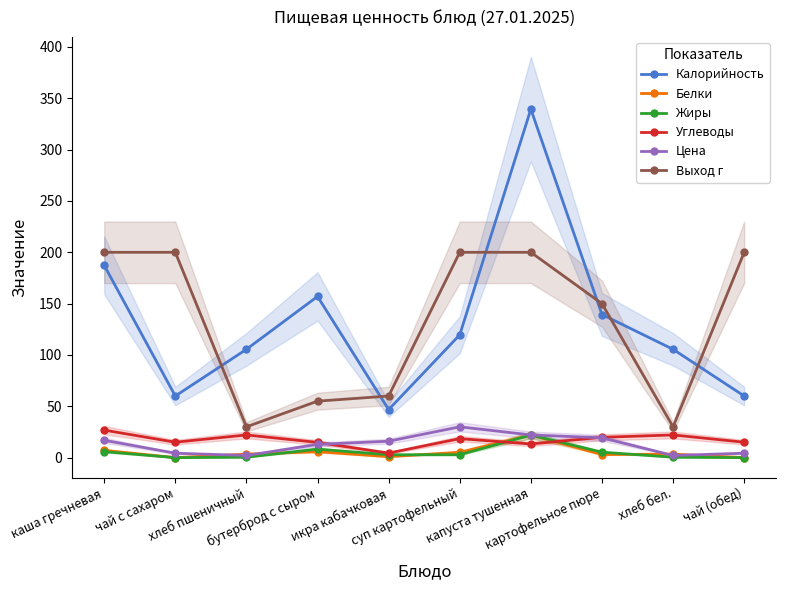

How many interior local valleys does the Выход г series have?

2